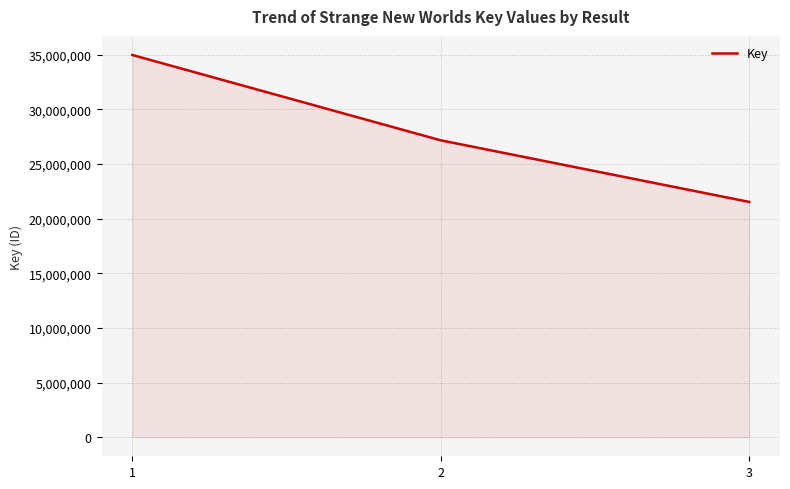

The value at 3 is 31564114. True or false?

False